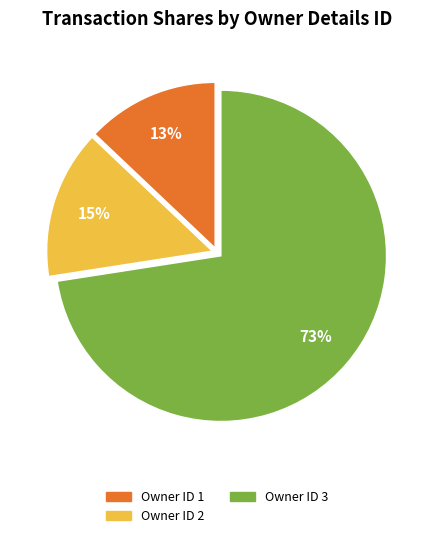

How many slices are in this pie chart?

3